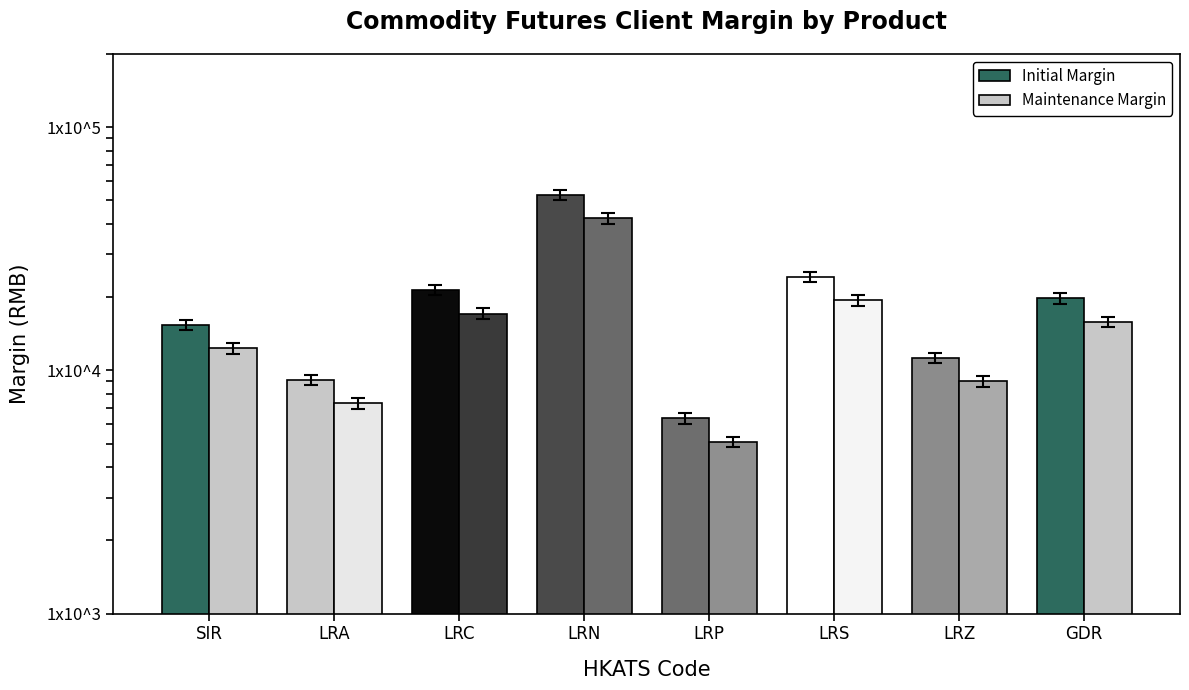

At which label is Initial Margin closest to 29545?

LRS